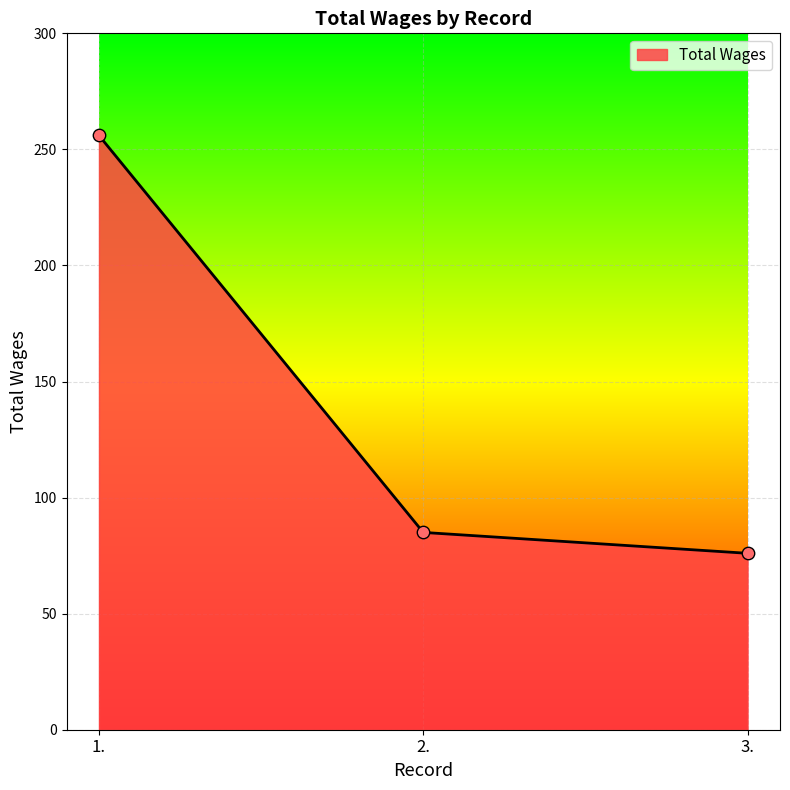

Approximately how many times larger is the value at 3. compared to 1.?

0.3